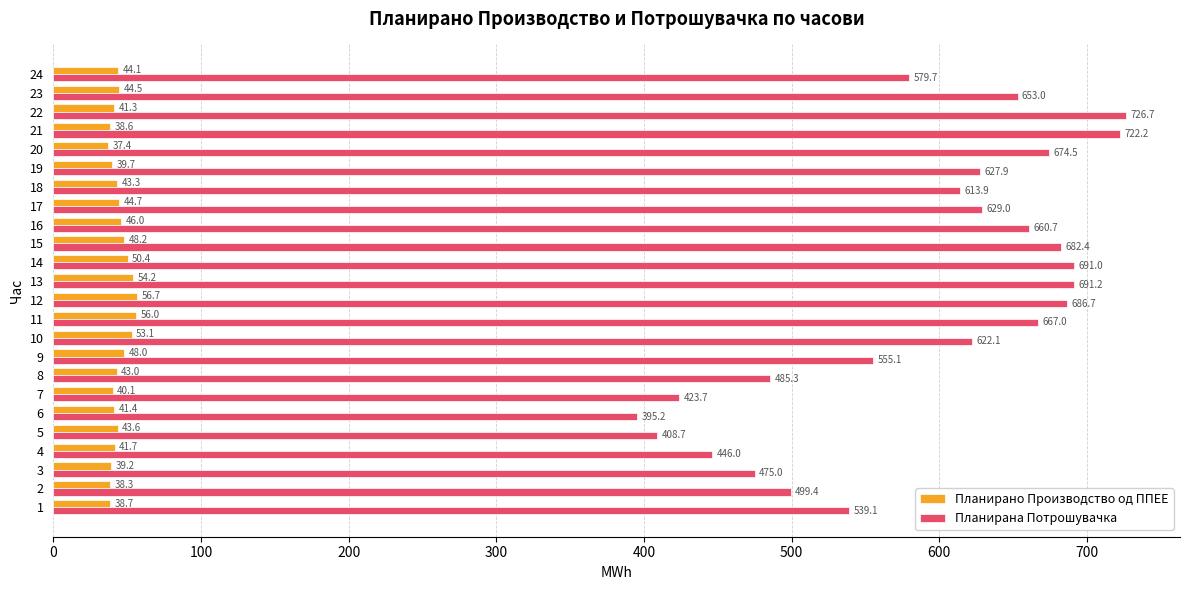

Which series has the widest spread of values?

Планирана Потрошувачка